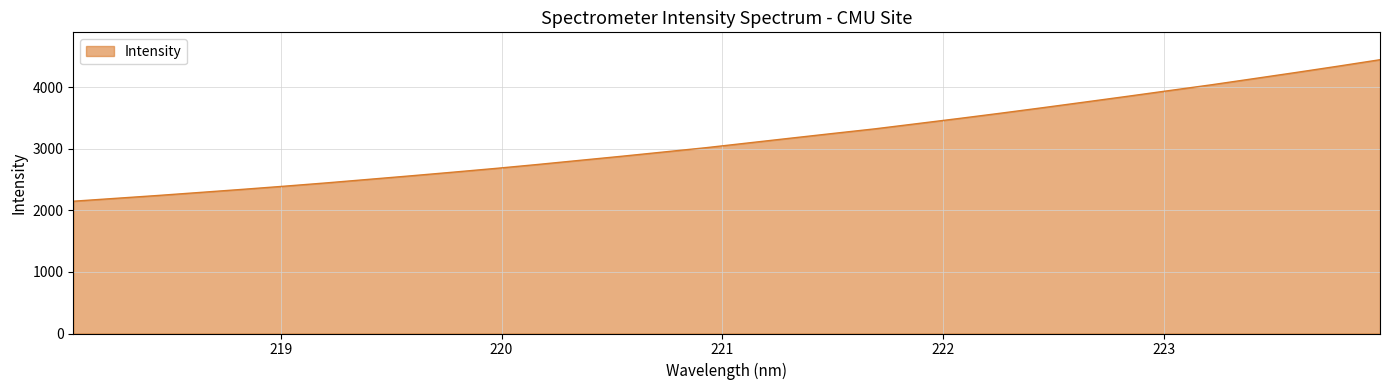

How many lines are shown in the chart?

1